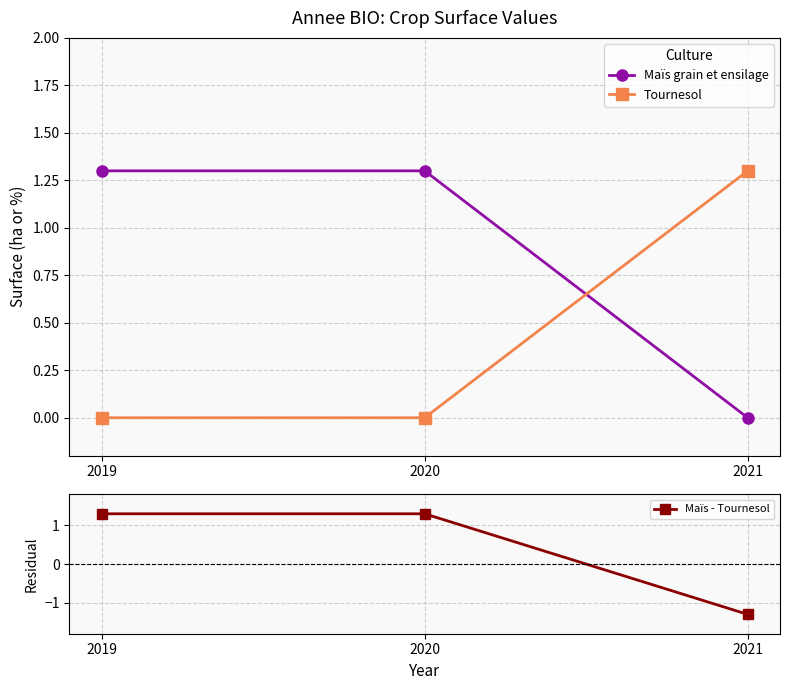

At 2021, list the series in order from largest to smallest.

Tournesol, Maïs grain et ensilage, Maïs - Tournesol